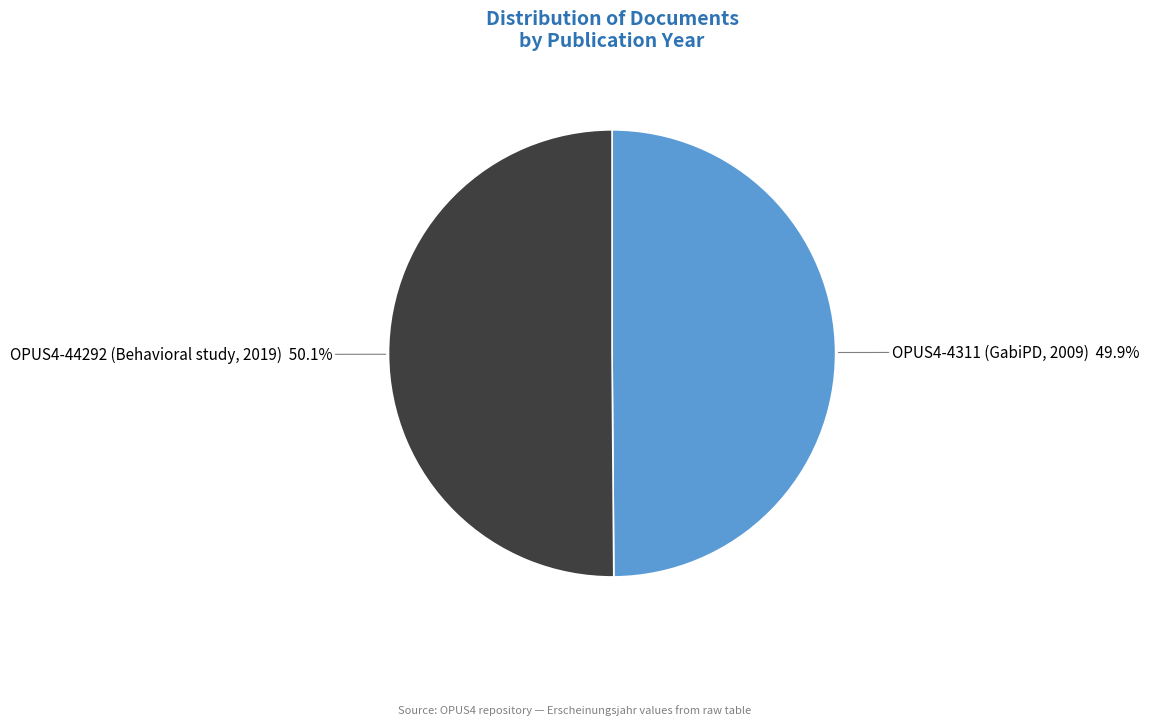

Is there a majority slice in this chart?

Yes